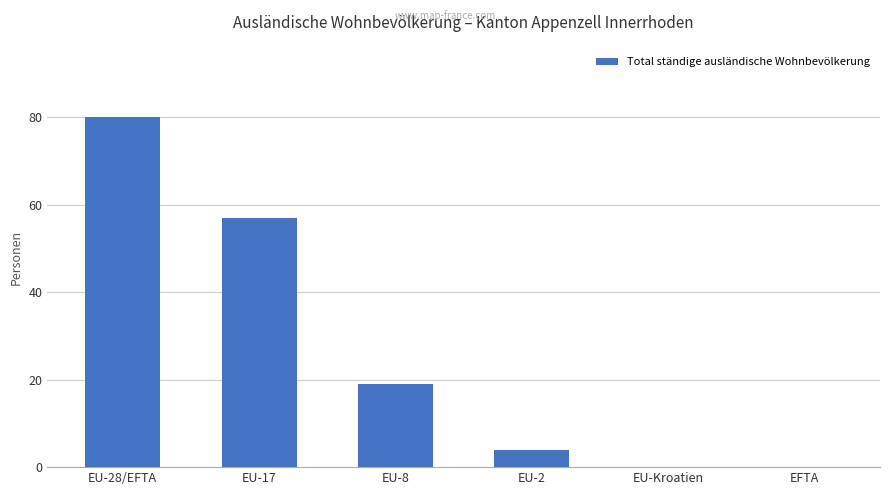

Reading left to right, extract all data points from this chart.

80	57	19	4	0	0